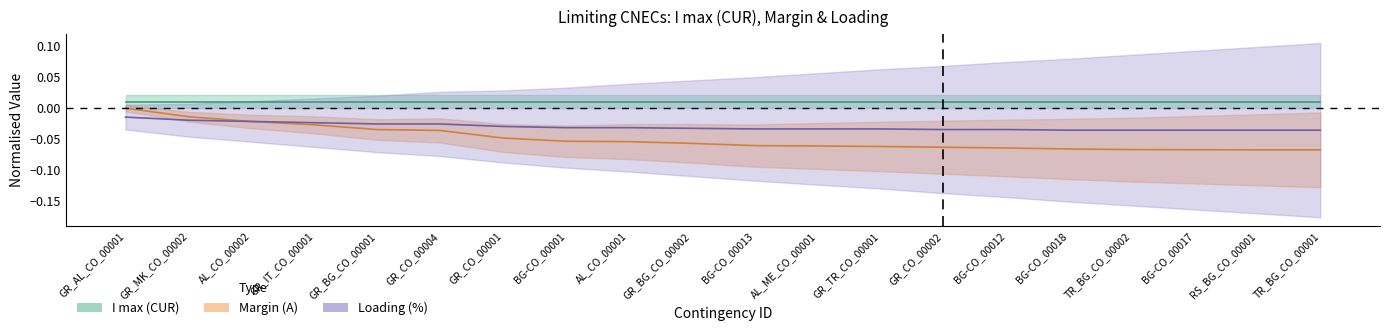

What is the minimum value for Margin (A)?

-0.1